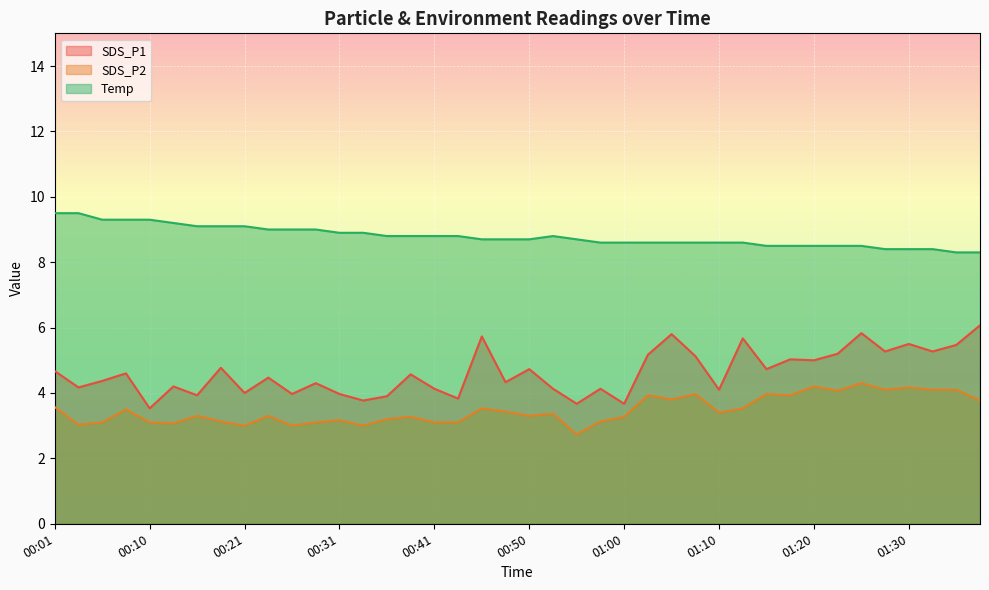

Where is the first local maximum for Temp?

00:53